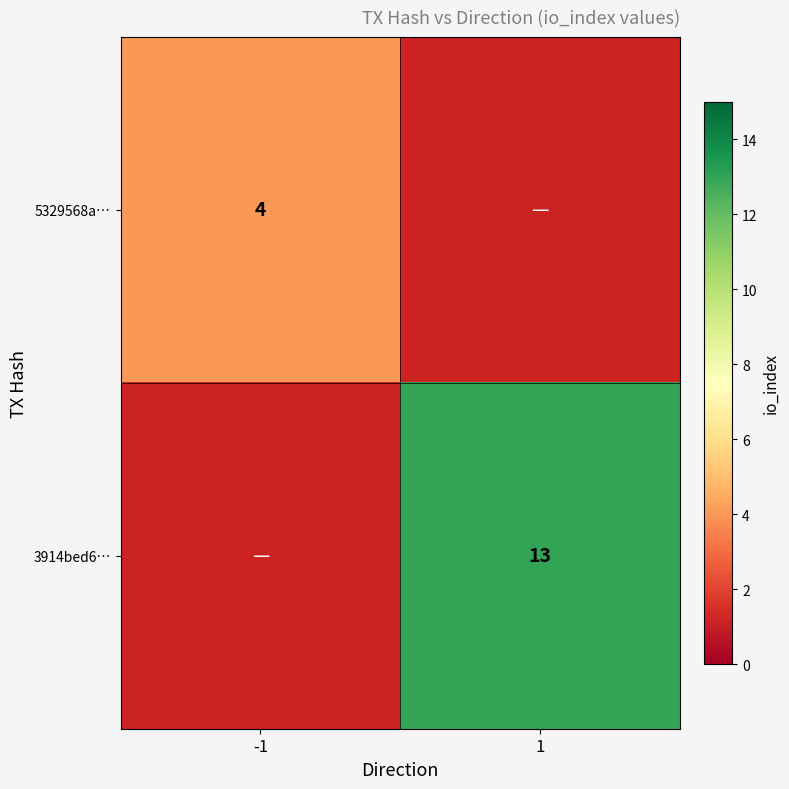

Is the value of 5329568a… at -1 greater than the value of 3914bed6… at 1?

No